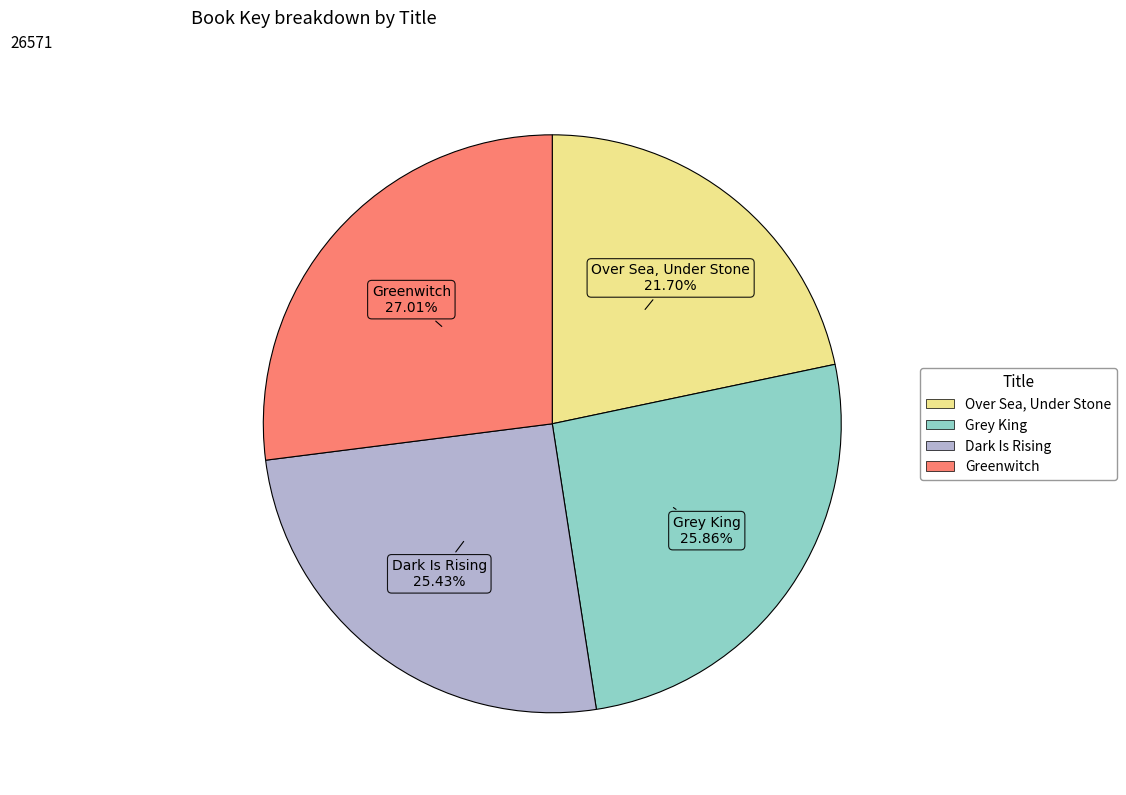

Does Grey King represent more than half of the total?

No